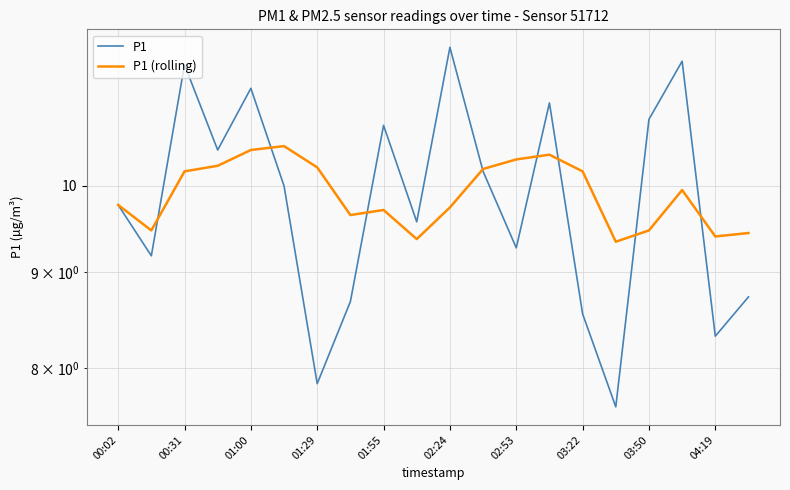

Reading right to left, transcribe all the data shown in this chart.

P1: 8.7	8.3	11.7	10.8	7.6	8.6	11.1	9.3	10.2	11.8	9.6	10.8	8.7	7.8	10.0	11.3	10.4	11.6	9.2	9.8
P1 (rolling): 9.4	9.4	9.9	9.5	9.3	10.2	10.4	10.3	10.2	9.7	9.4	9.7	9.7	10.2	10.5	10.4	10.2	10.2	9.5	9.8